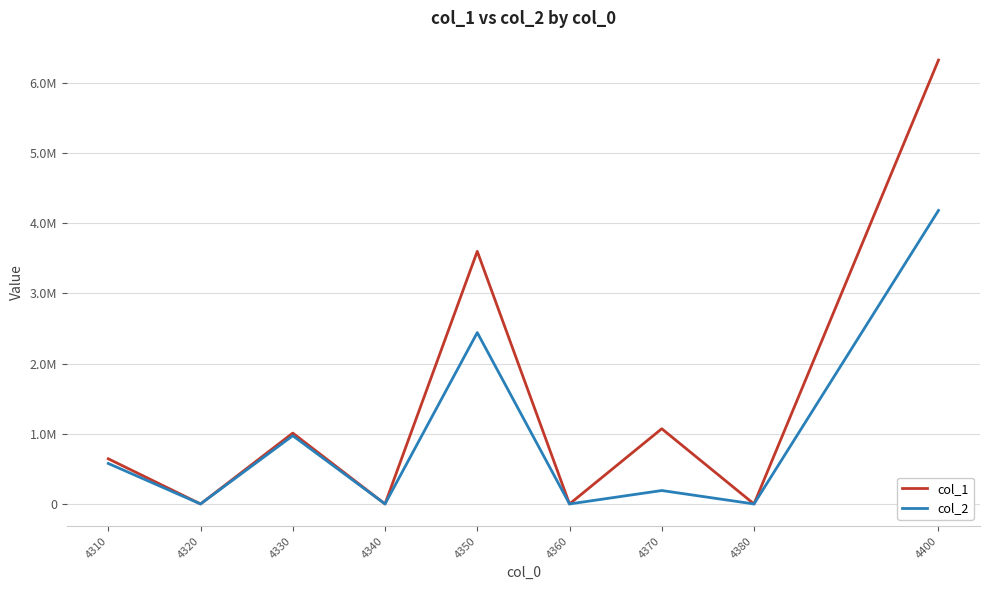

Does the chart display data point markers on the line(s)?

No